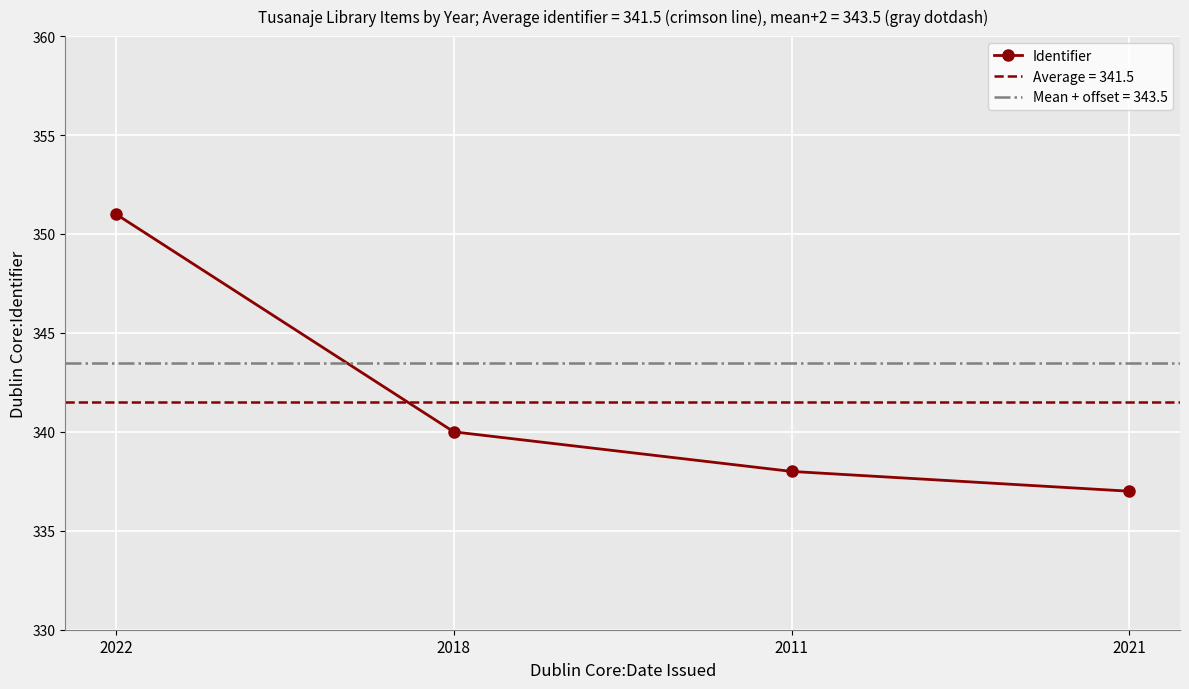

Where does the data first go above 340?

2022